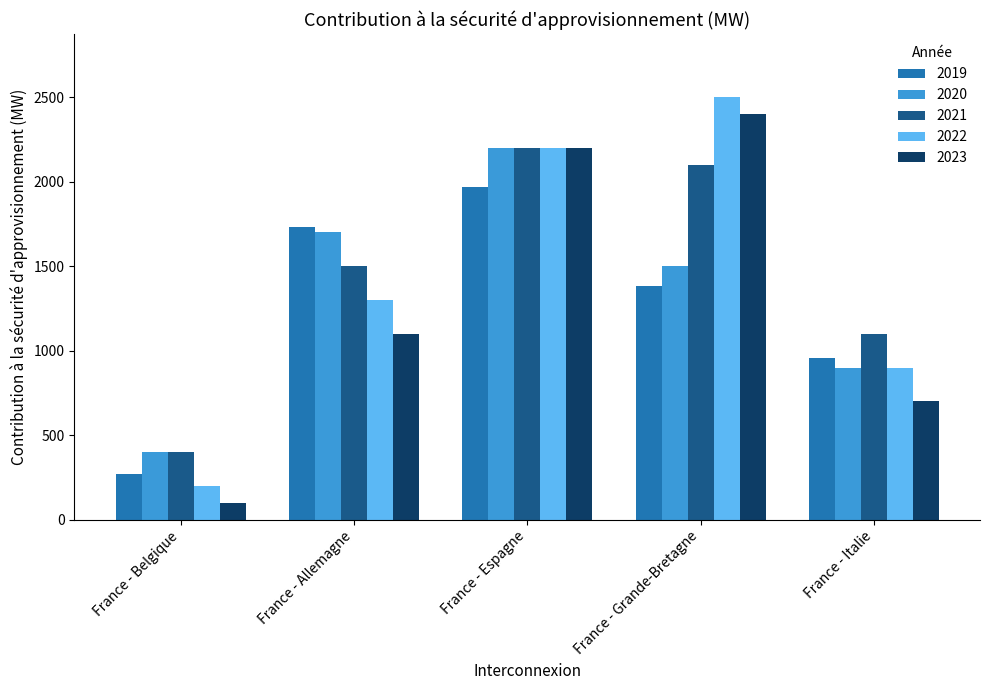

What is the difference between the highest and lowest values at France - Italie?

400